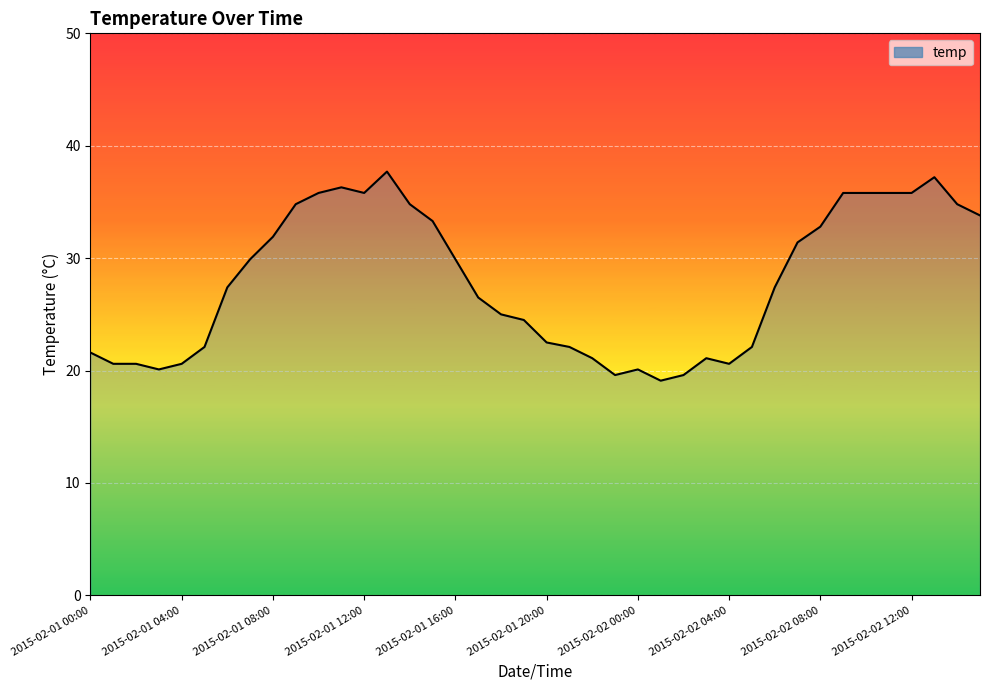

What is the minimum value shown in the chart?

19.1